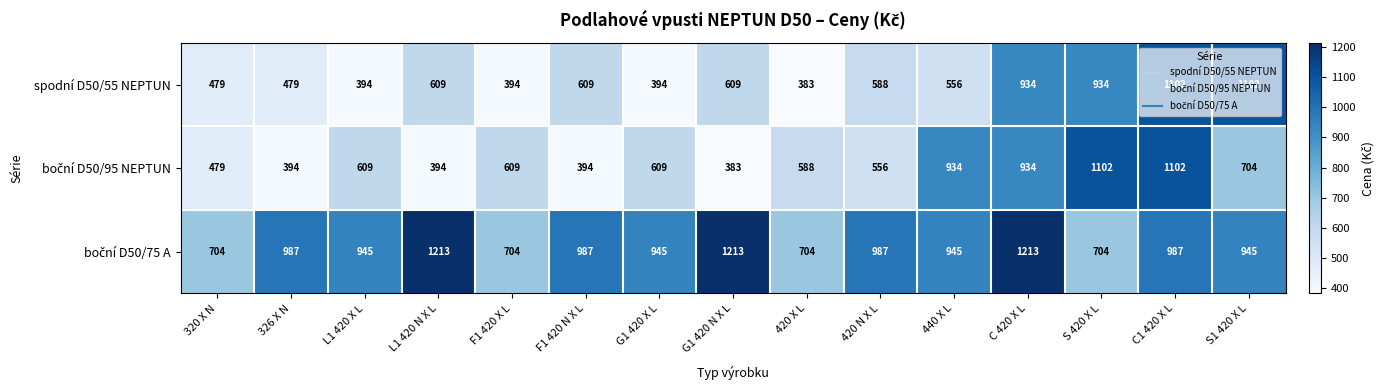

What is the difference between the highest and lowest values at C 420 X L?

279